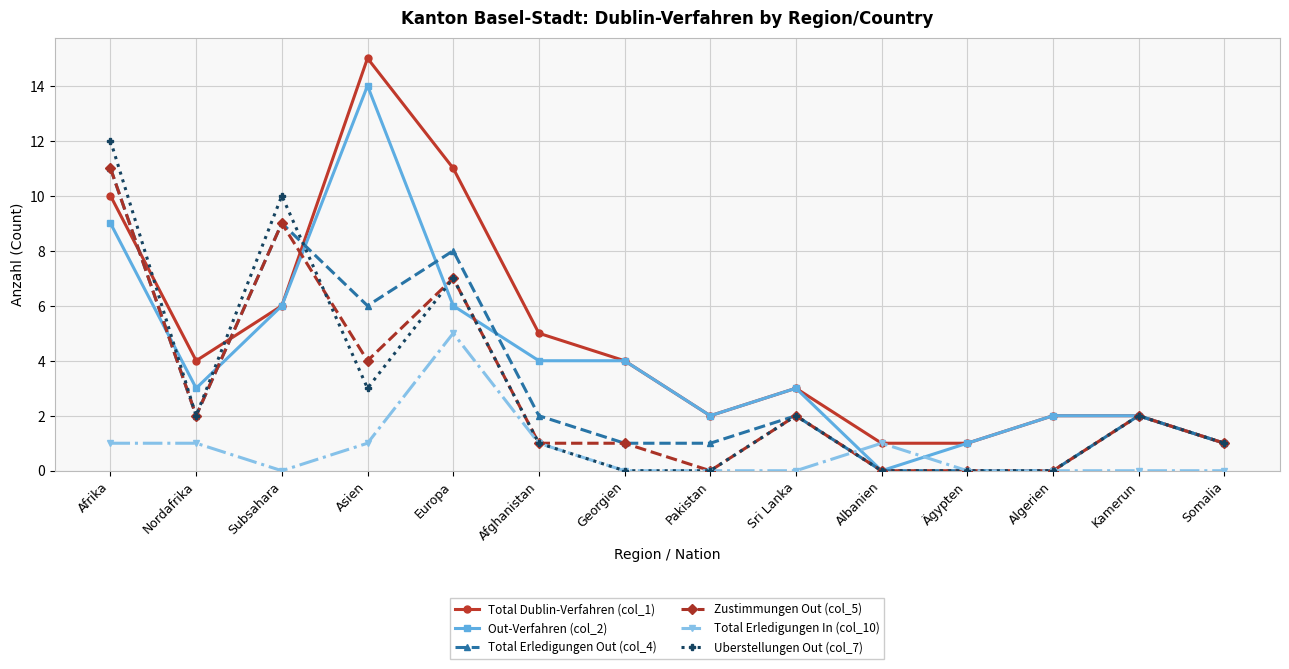

Does the chart have visible grid lines?

Yes